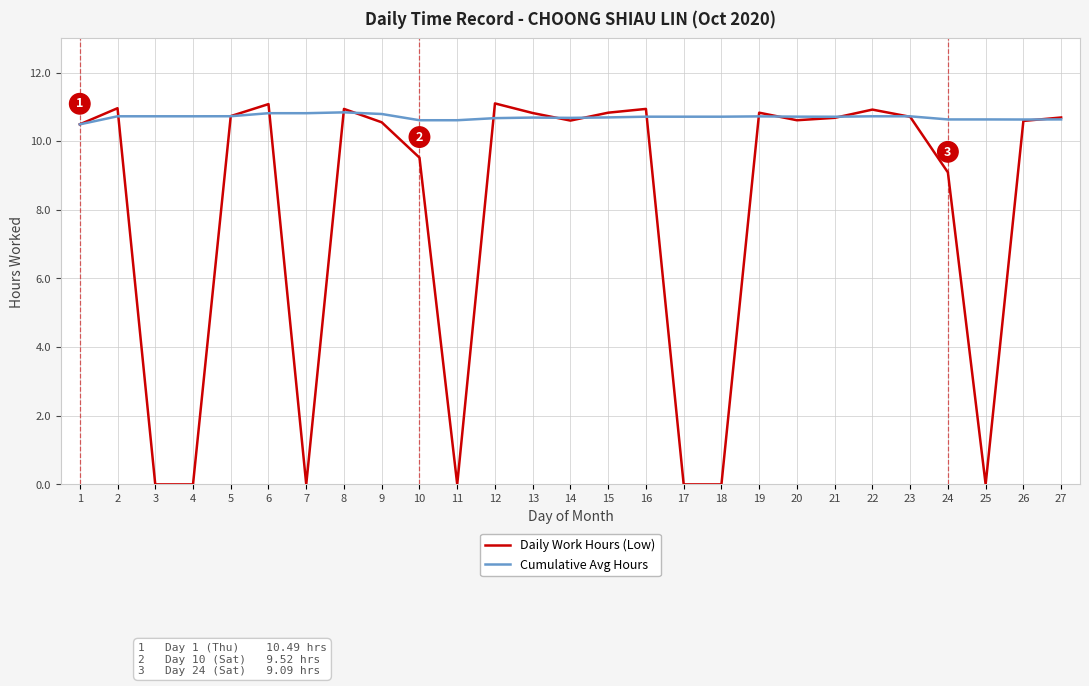

What is the greatest value displayed?

11.1